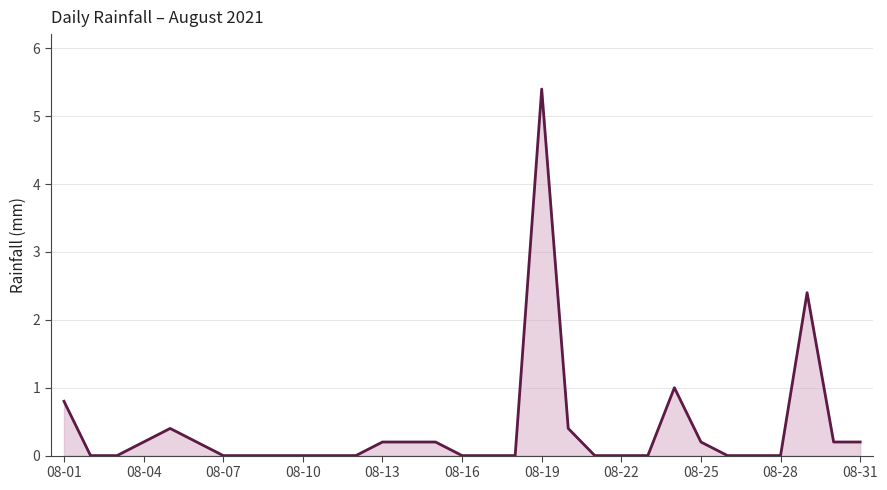

What is the maximum value shown in the chart?

5.4